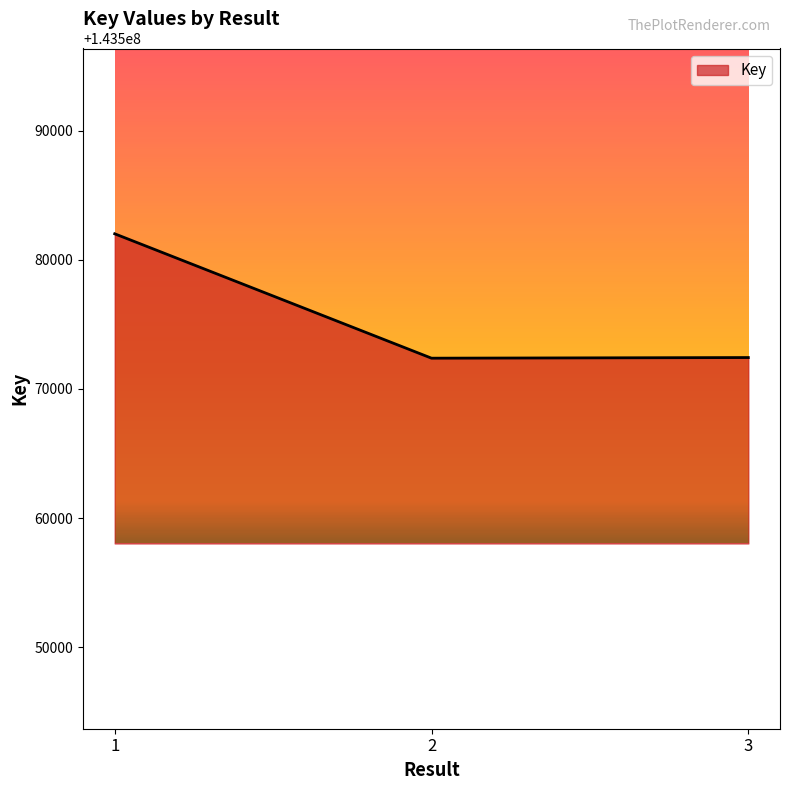

What is the difference between the maximum and minimum values?

9640